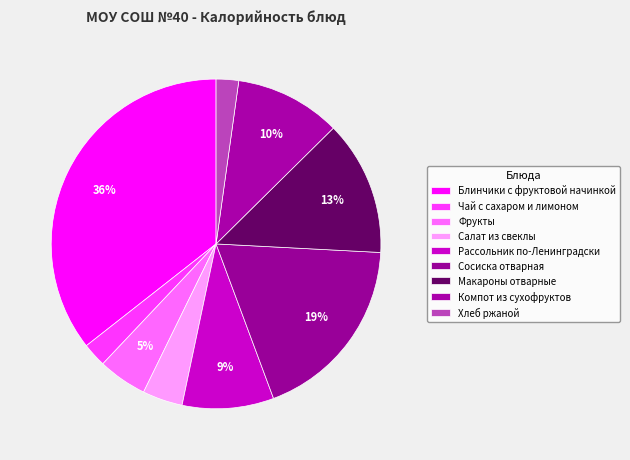

Count the number of slices in the pie.

9